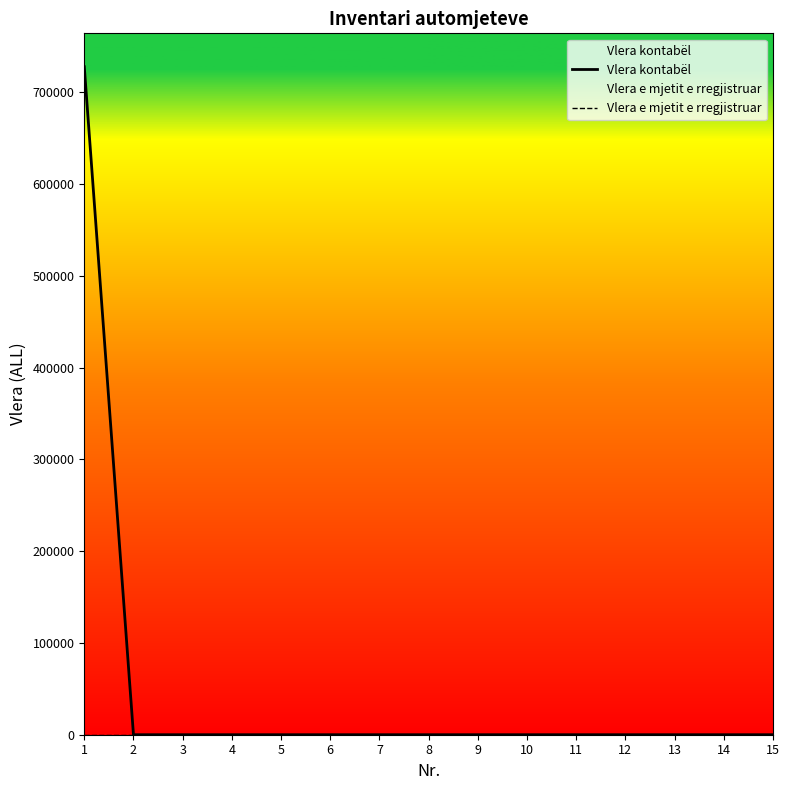

What is the maximum value shown in the chart?

728000